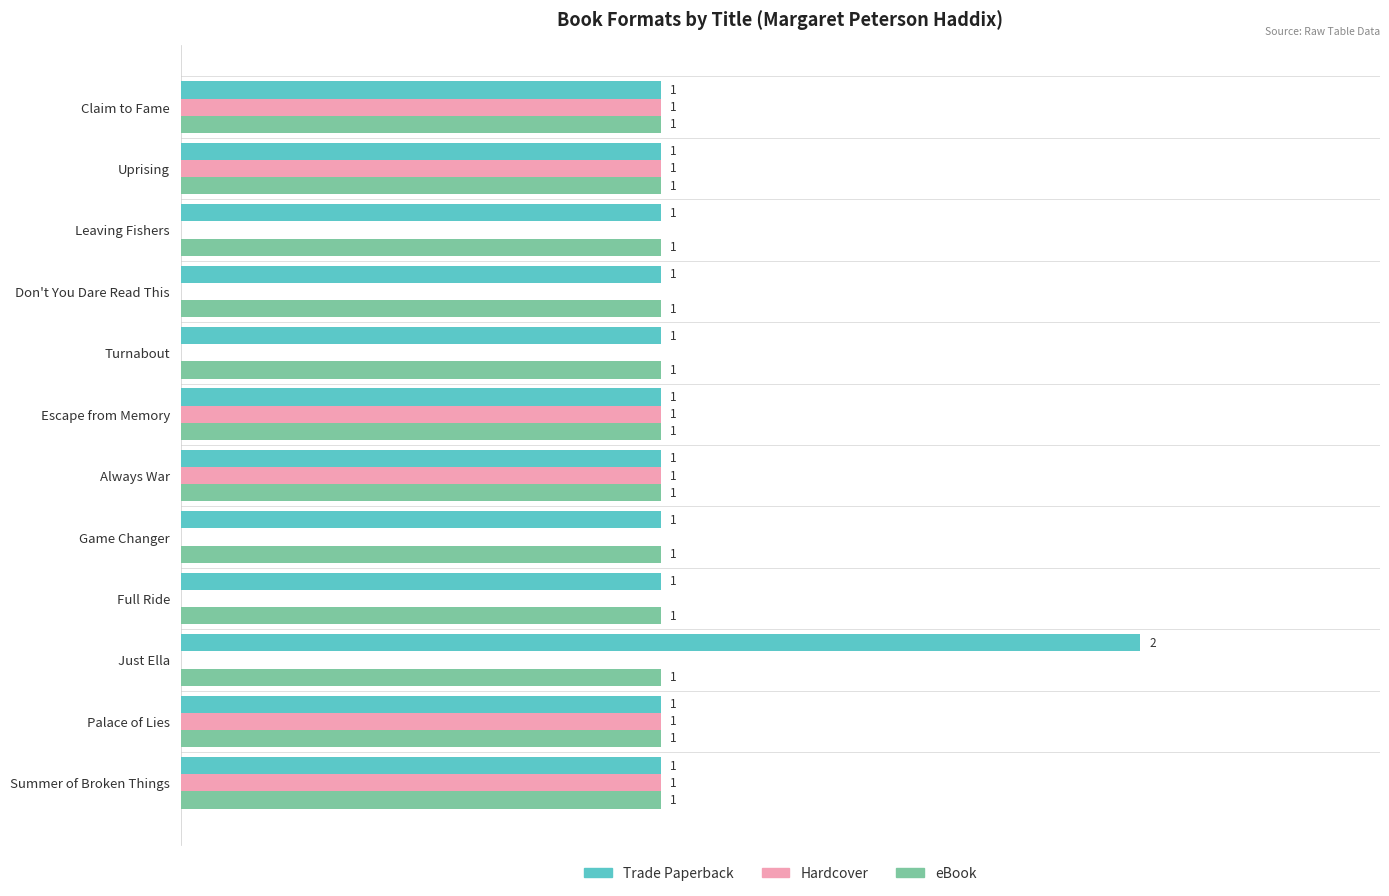

Which label corresponds to the largest value in the chart?

Just Ella